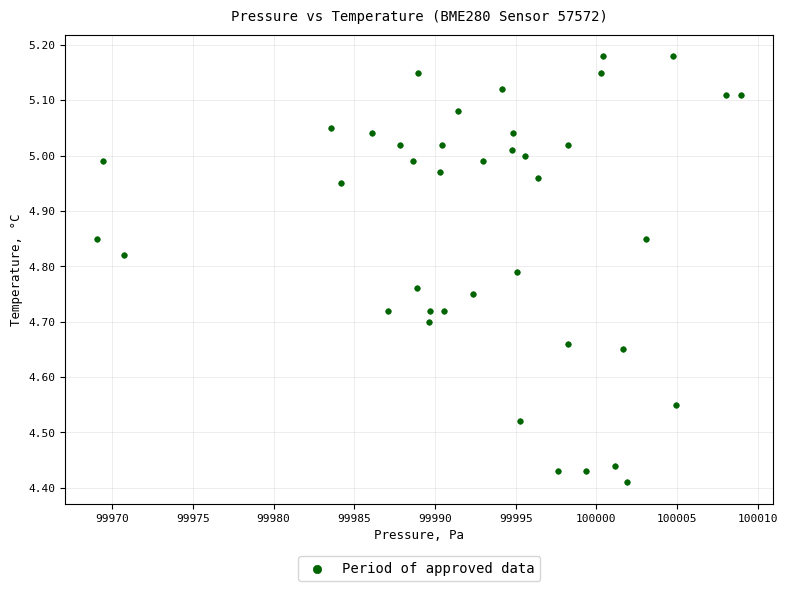

What is the range of X values (max minus min)?

39.9